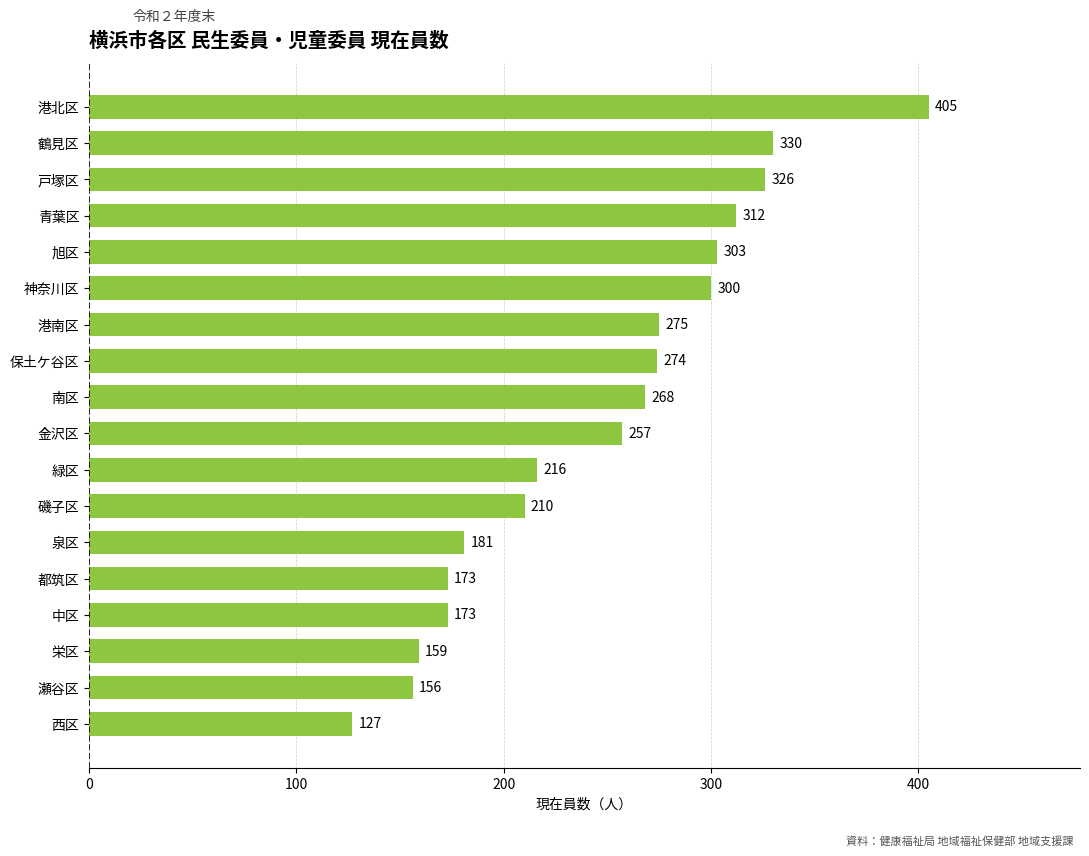

True or false: the data shows 75 at 金沢区.

False